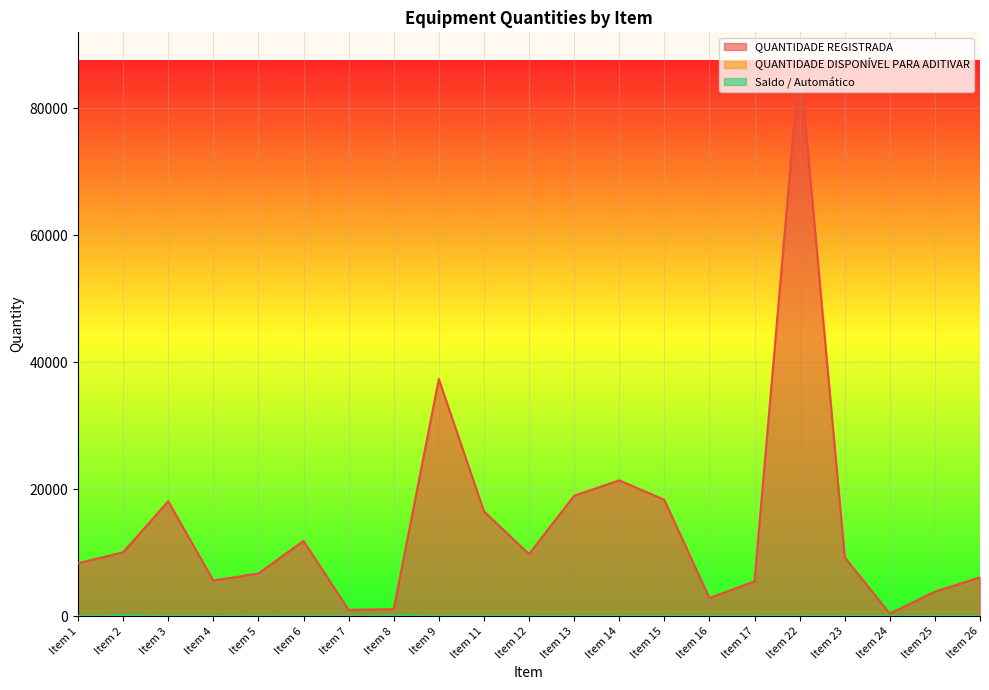

Reading right to left, extract all data points from this chart.

QUANTIDADE REGISTRADA: 6099	3845	389	9265	87565	5475	2835	18315	21372	18947	9759	16500	37330	1102	971	11839	6713	5599	18083	10049	8320
QUANTIDADE DISPONÍVEL PARA ADITIVAR: 0	0	0	0	0	0	0	0	0	0	0	0	0	25	1	0	2	1	5	24	3
Saldo / Automático: 0	0	0	0	0	0	0	0	0	0	0	1	0	100	5	0	11	6	22	98	12